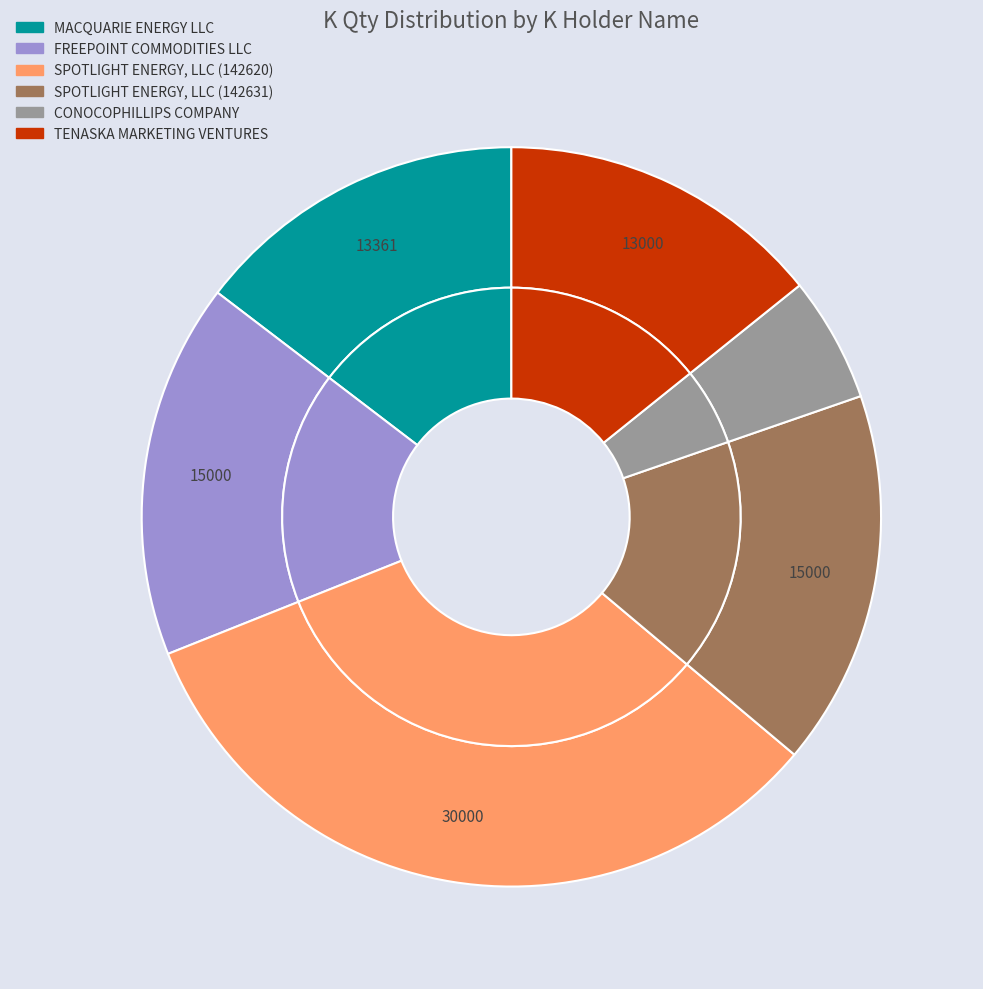

True or false: SPOTLIGHT ENERGY, LLC (142631) accounts for 16% of the total.

True